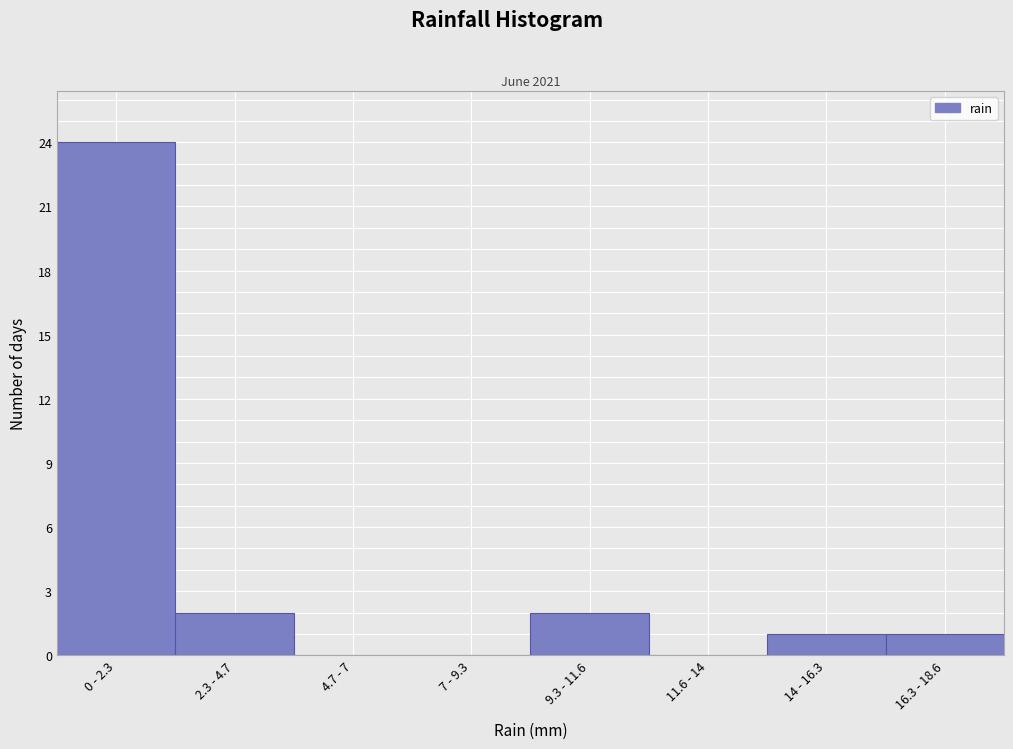

Reading left to right, list all the values displayed in this chart.

0 - 2.3=24	2.3 - 4.7=2	4.7 - 7=0	7 - 9.3=0	9.3 - 11.6=2	11.6 - 14=0	14 - 16.3=1	16.3 - 18.6=1